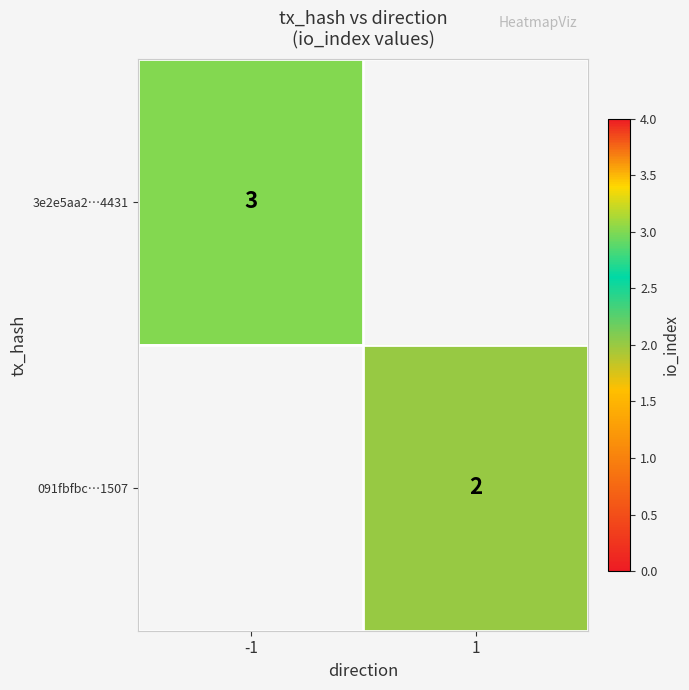

The value of 091fbfbc…1507 at 1 is 3. True or false?

False